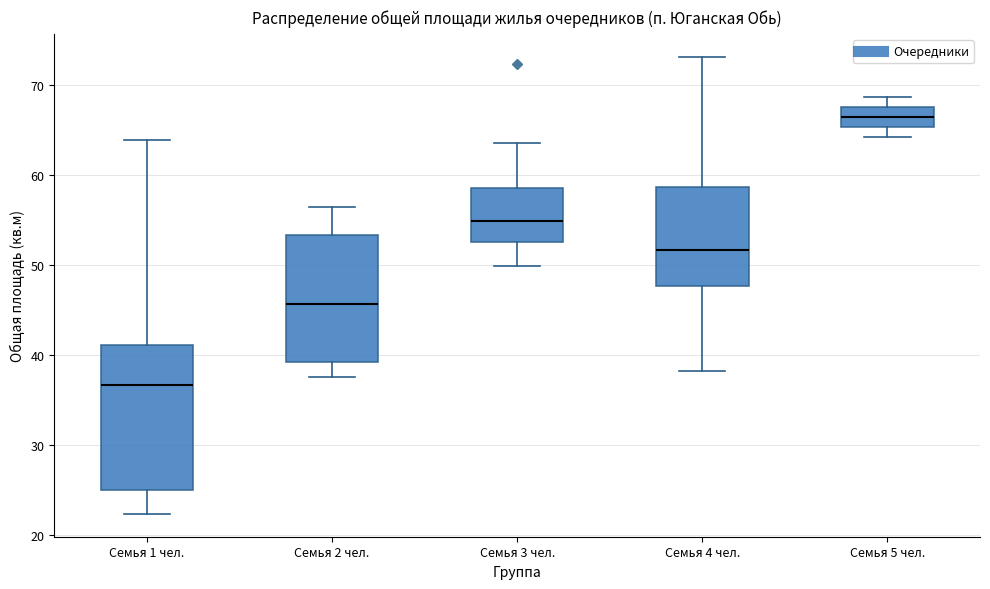

Which box has the highest median line?

Семья 5 чел.